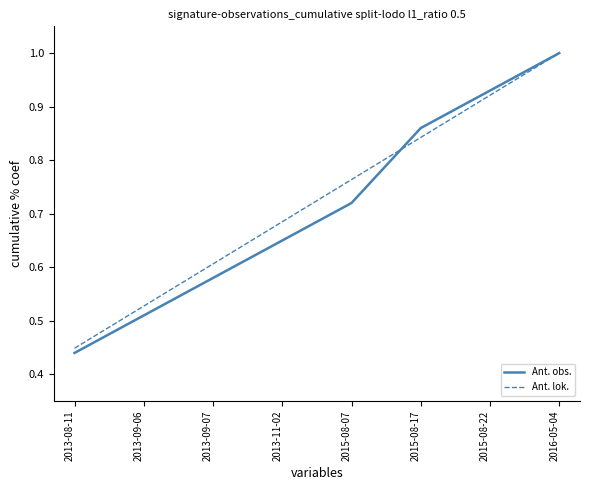

Which category has the lowest value in the Ant. lok. series?

2013-08-11